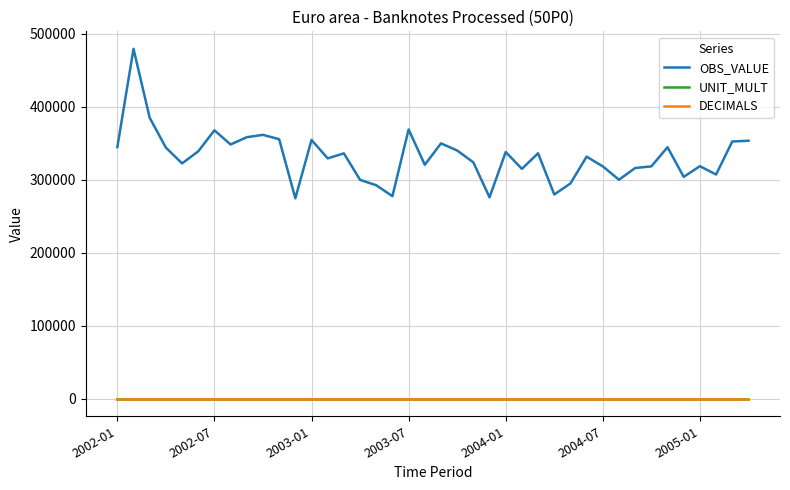

Does the chart display data point markers on the line(s)?

No